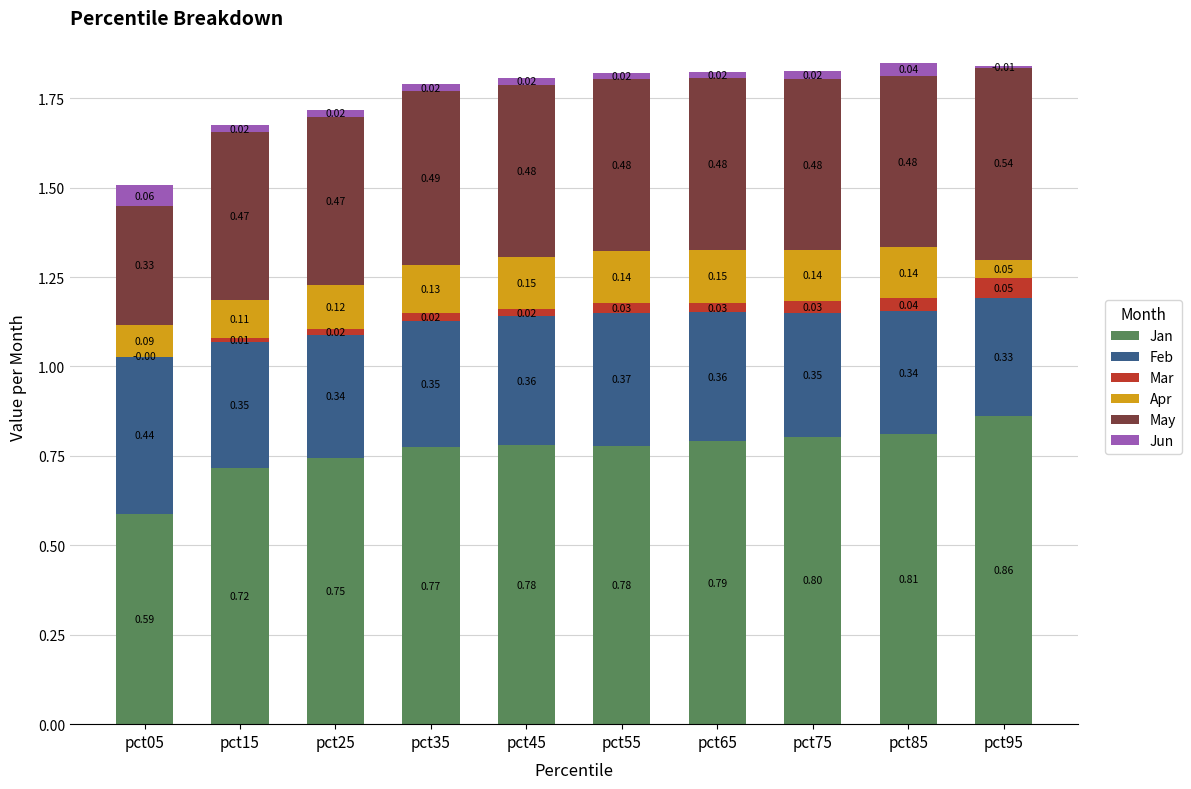

How many May values are between 0 and 1?

10